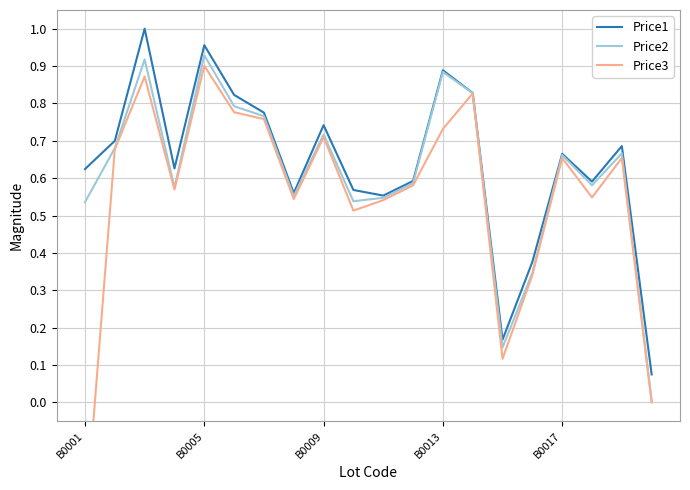

What is the difference between the maximum and minimum values in the Price2 series?

0.9